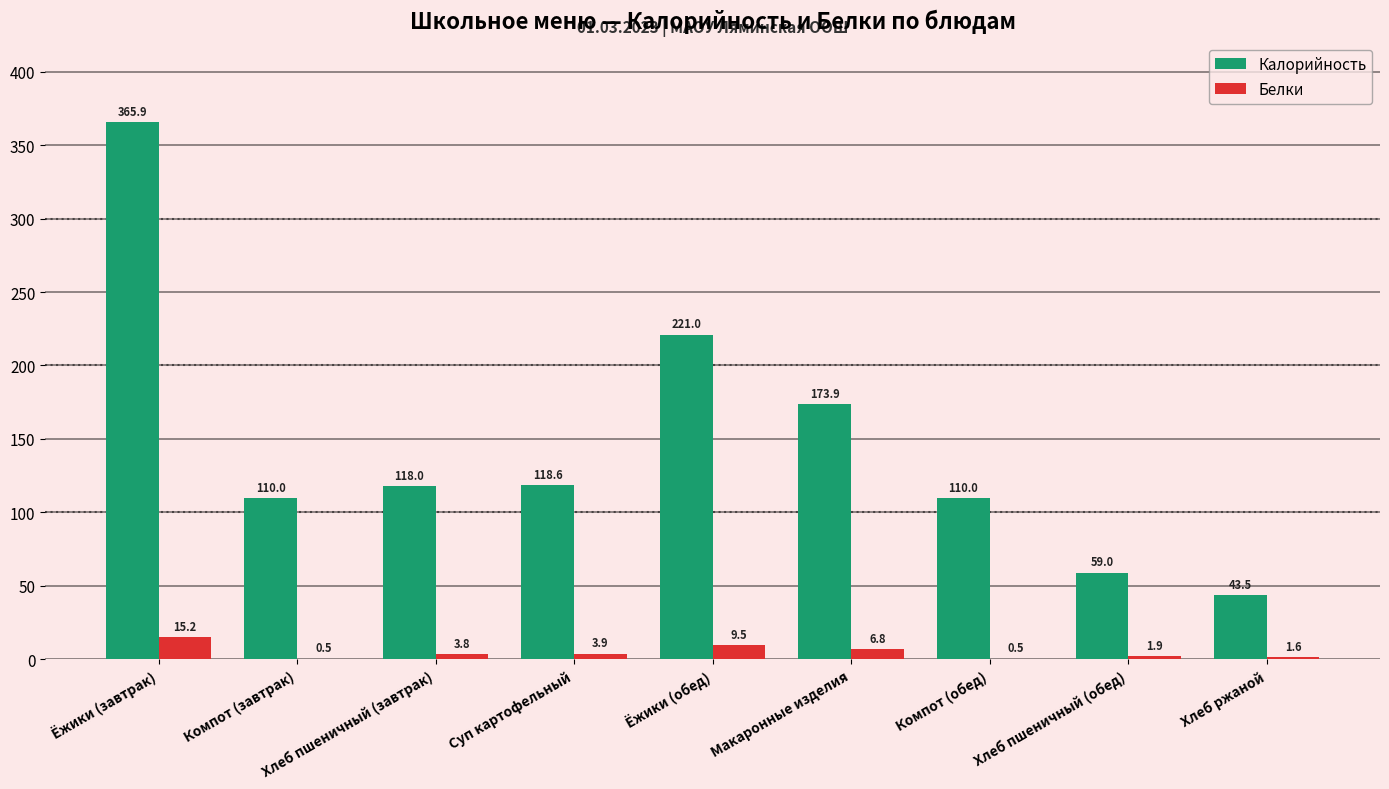

How many series are shown in this chart?

2